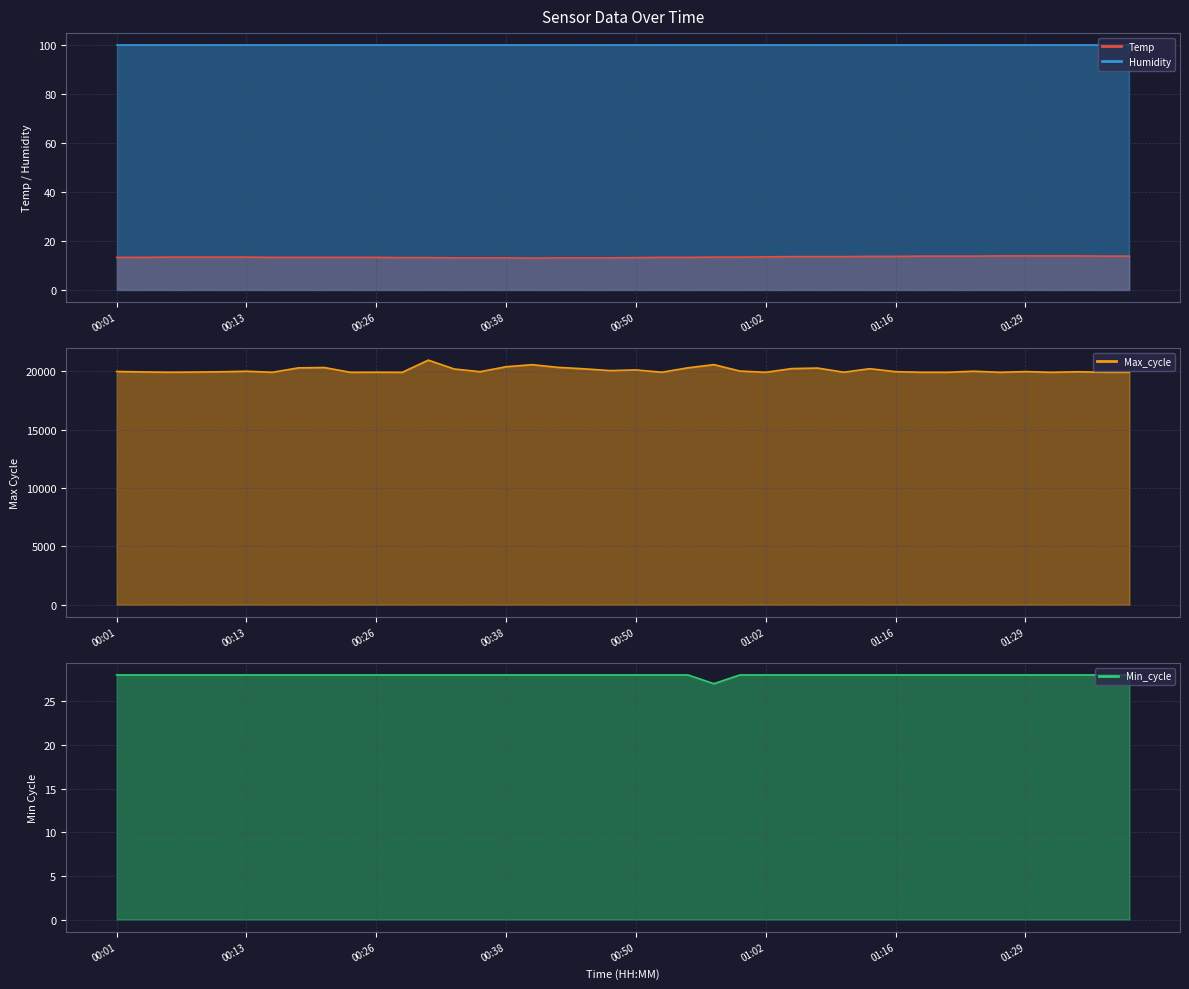

Which series changed the most between 00:06 and 00:55?

Max_cycle